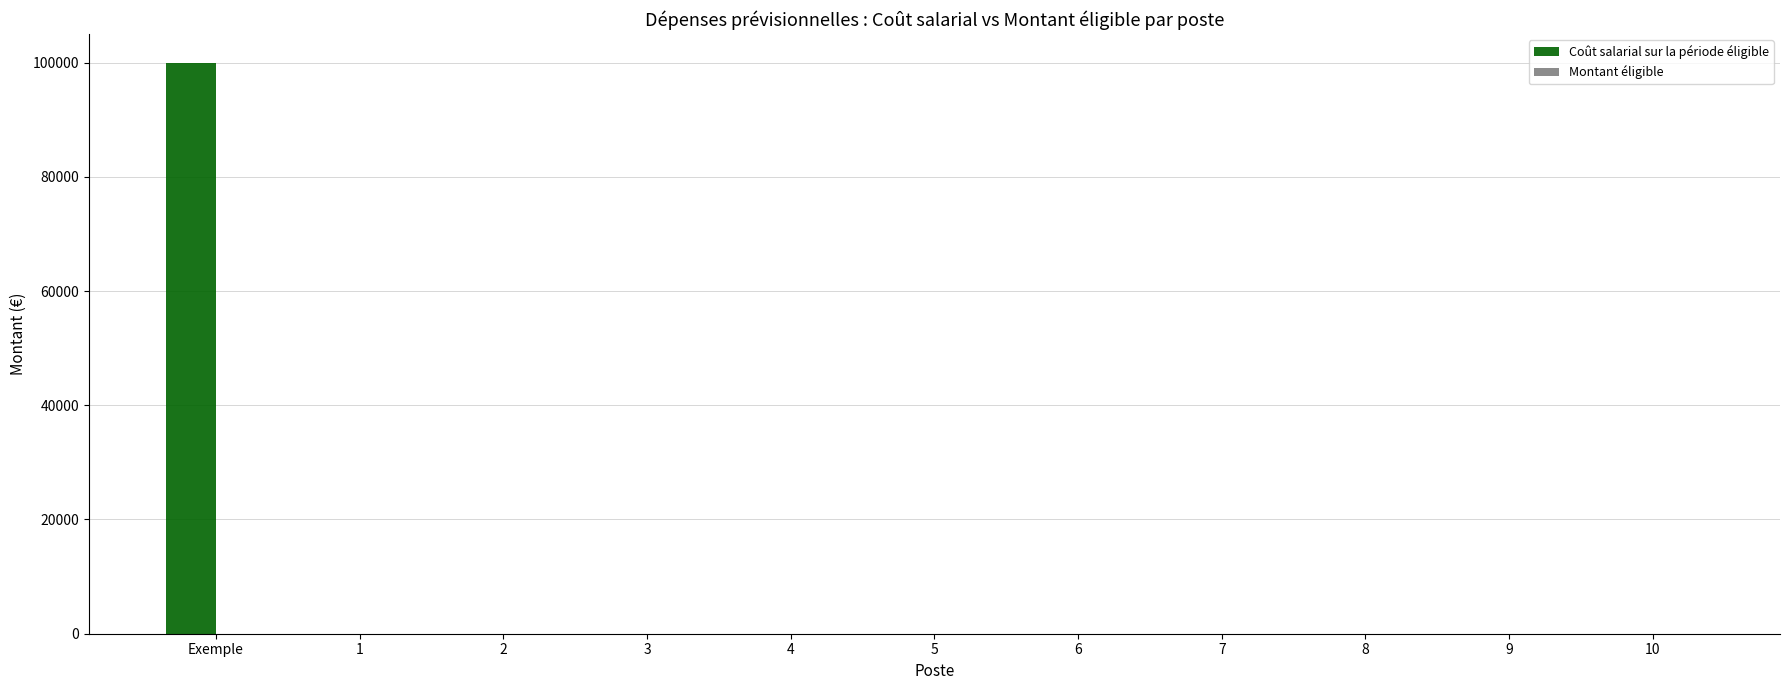

Are the bars grouped side by side (vs. stacked)?

No